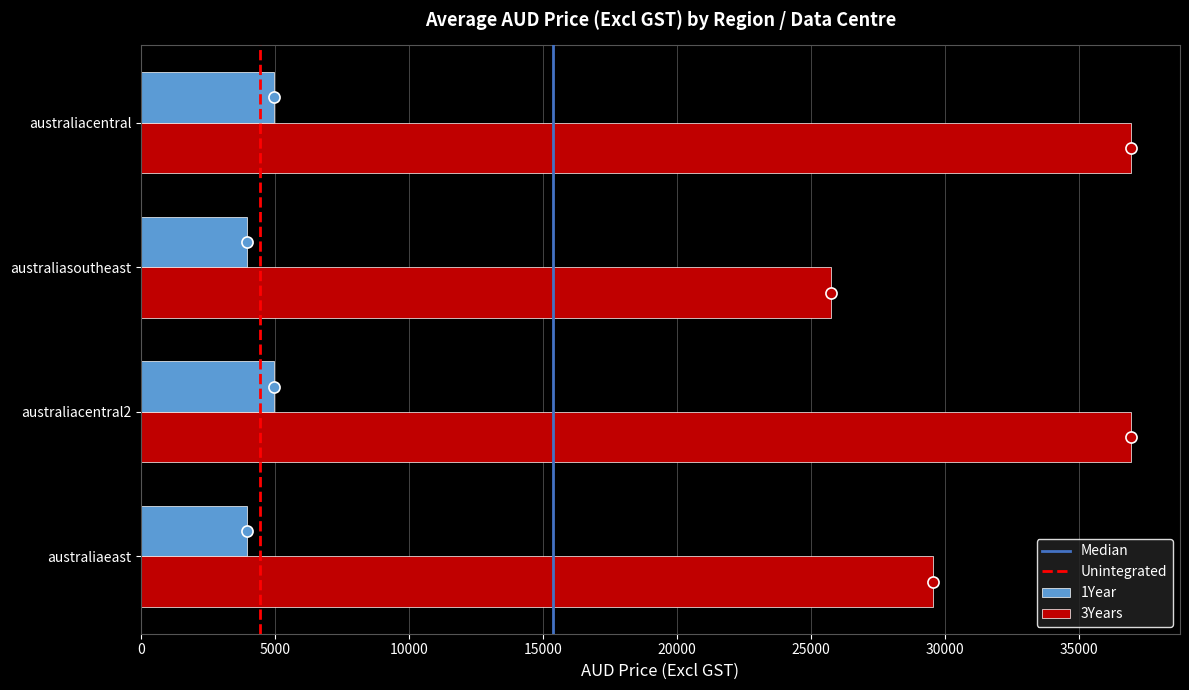

What is the greatest value displayed?

36916.5